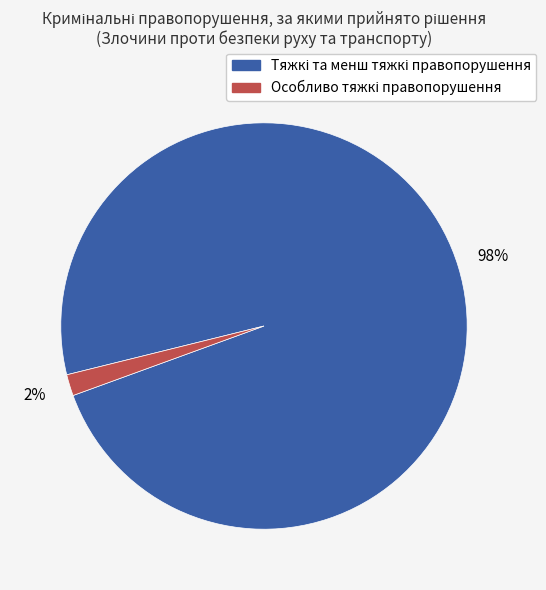

To the nearest percent, what is the average slice percentage?

50%